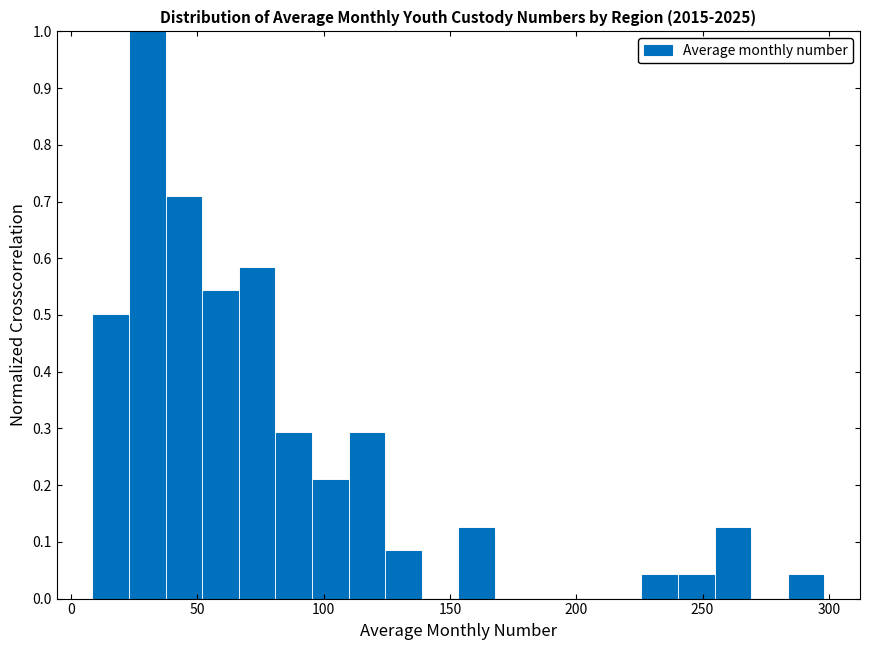

Read against the x-axis, roughly where is the centre of the tallest bar?

30